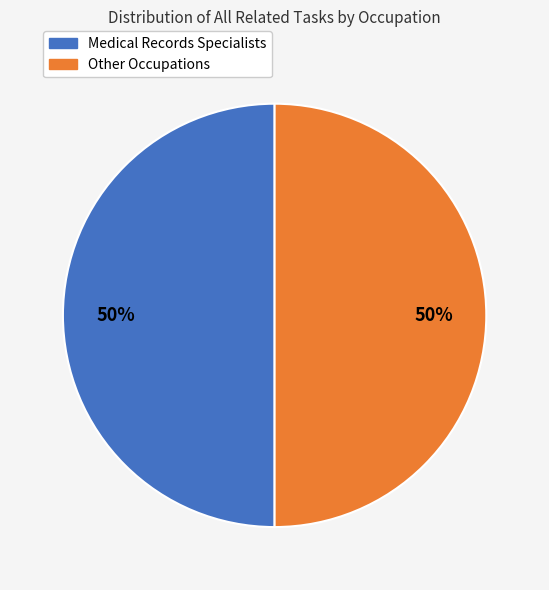

To the nearest percent, what is the average slice percentage?

50%